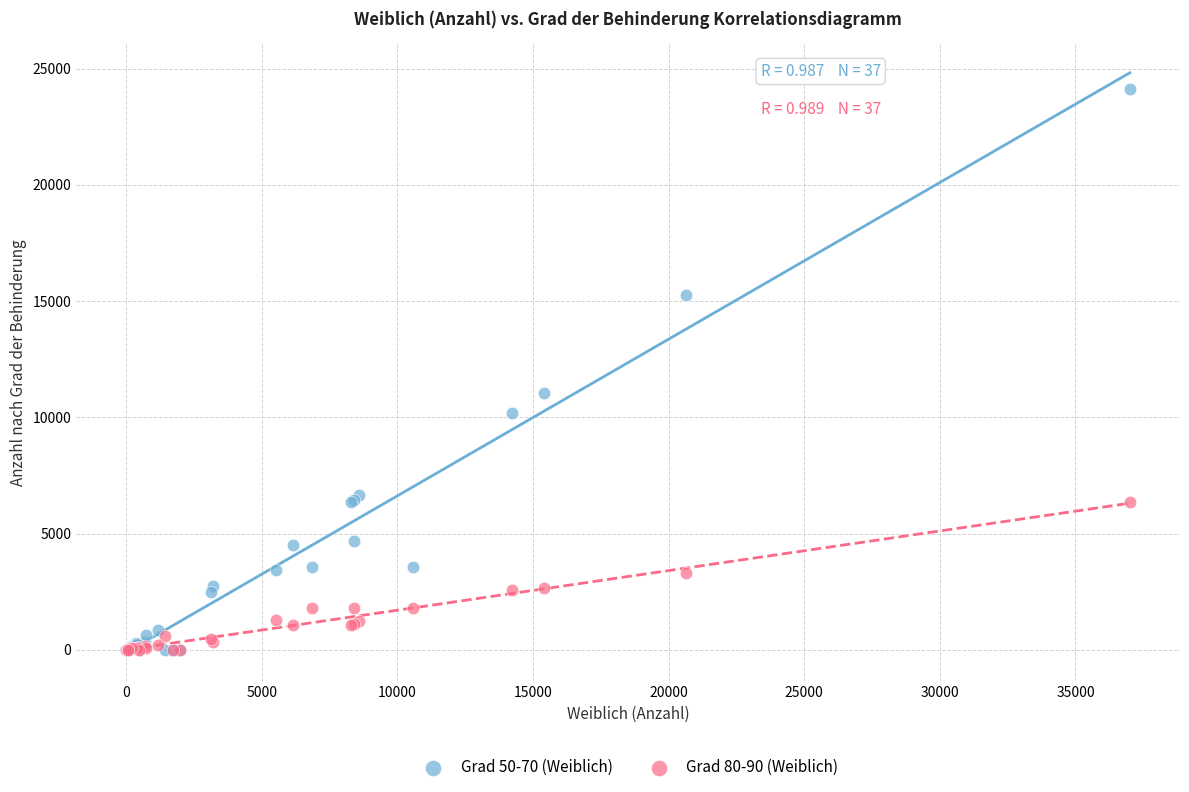

Across all series, what Y value is closest to 12055?

11050